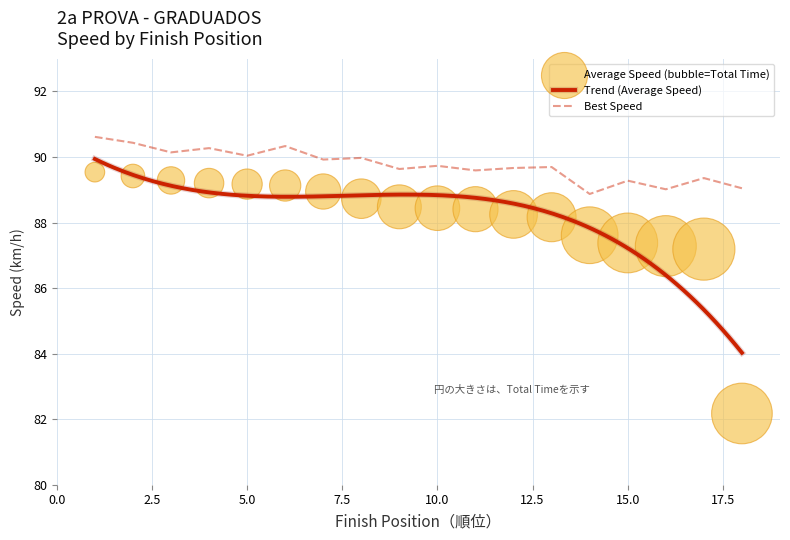

Is the value of Best Lap time at 13 greater than the value of Average Speed at 1?

Yes